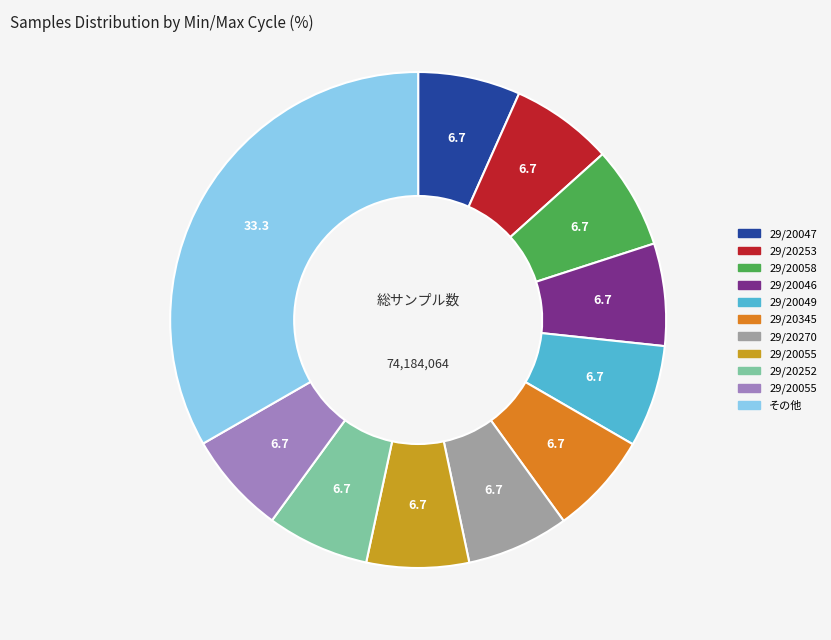

Does any single category account for the majority?

No